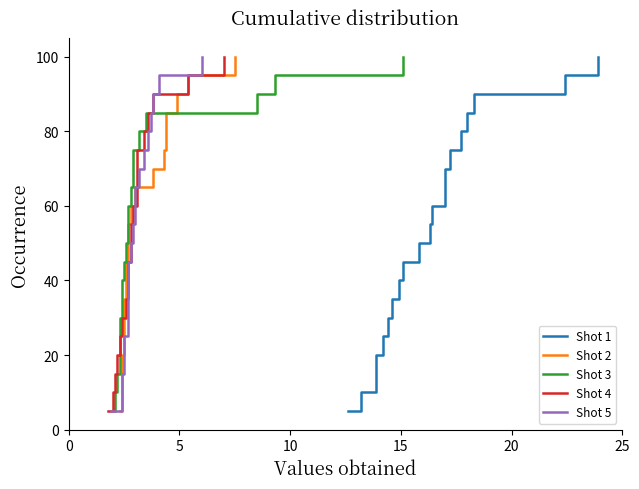

The value of Shot 1 at 10 is 26.9. True or false?

False